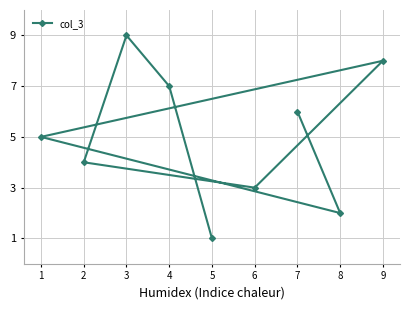

Reading left to right, list all the values displayed in this chart.

1=5	2=4	3=9	4=7	5=1	6=3	7=6	8=2	9=8